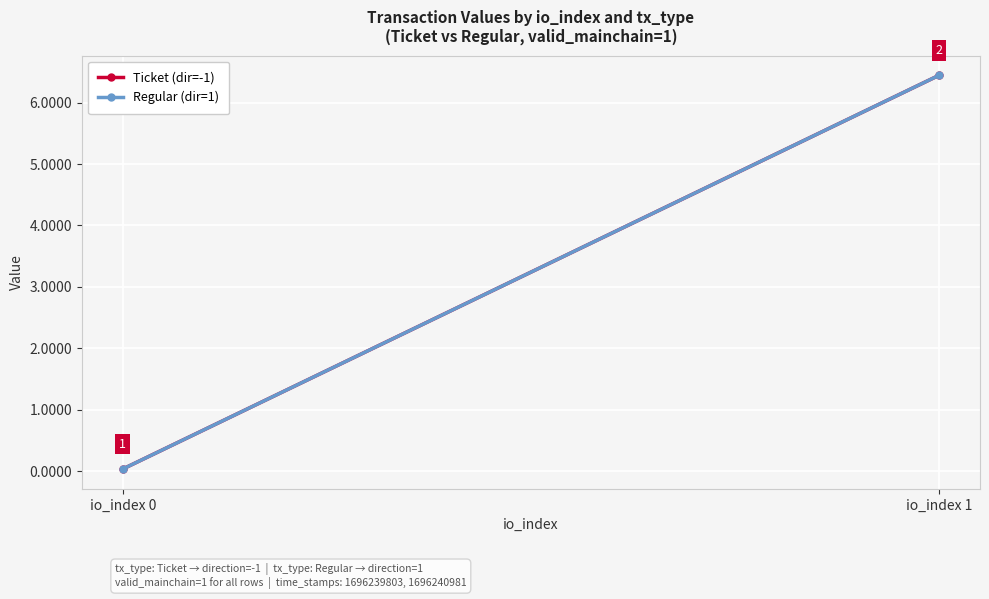

At io_index 0, list the series in order from largest to smallest.

Ticket (dir=-1), Regular (dir=1)